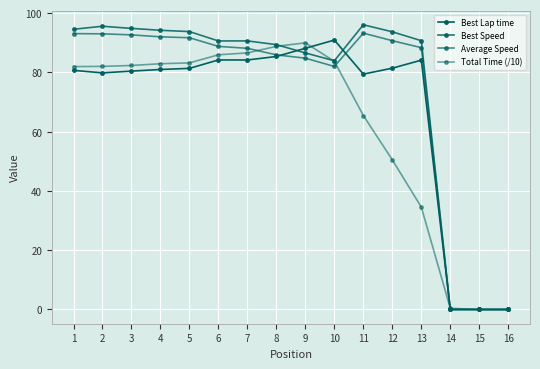

Which has a higher value, 1 or 3?

1